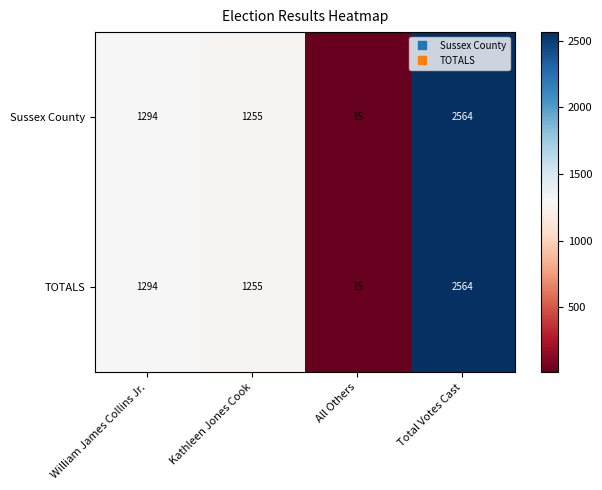

At how many categories does at least one series exceed 453?

3